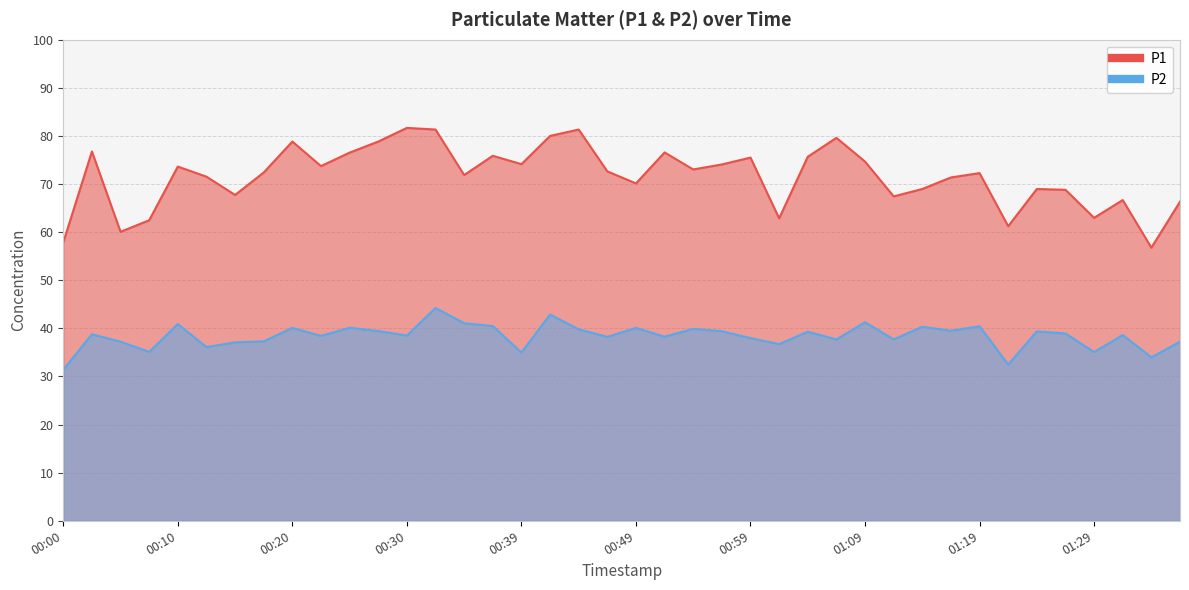

Which category has the highest value in the P2 series?

00:32